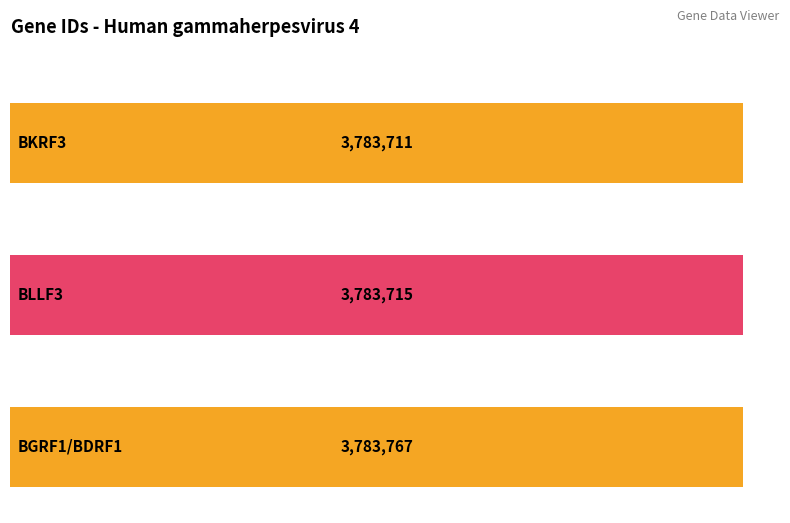

Reading left to right, transcribe all the data shown in this chart.

BKRF3=3783711	BLLF3=3783715	BGRF1/BDRF1=3783767